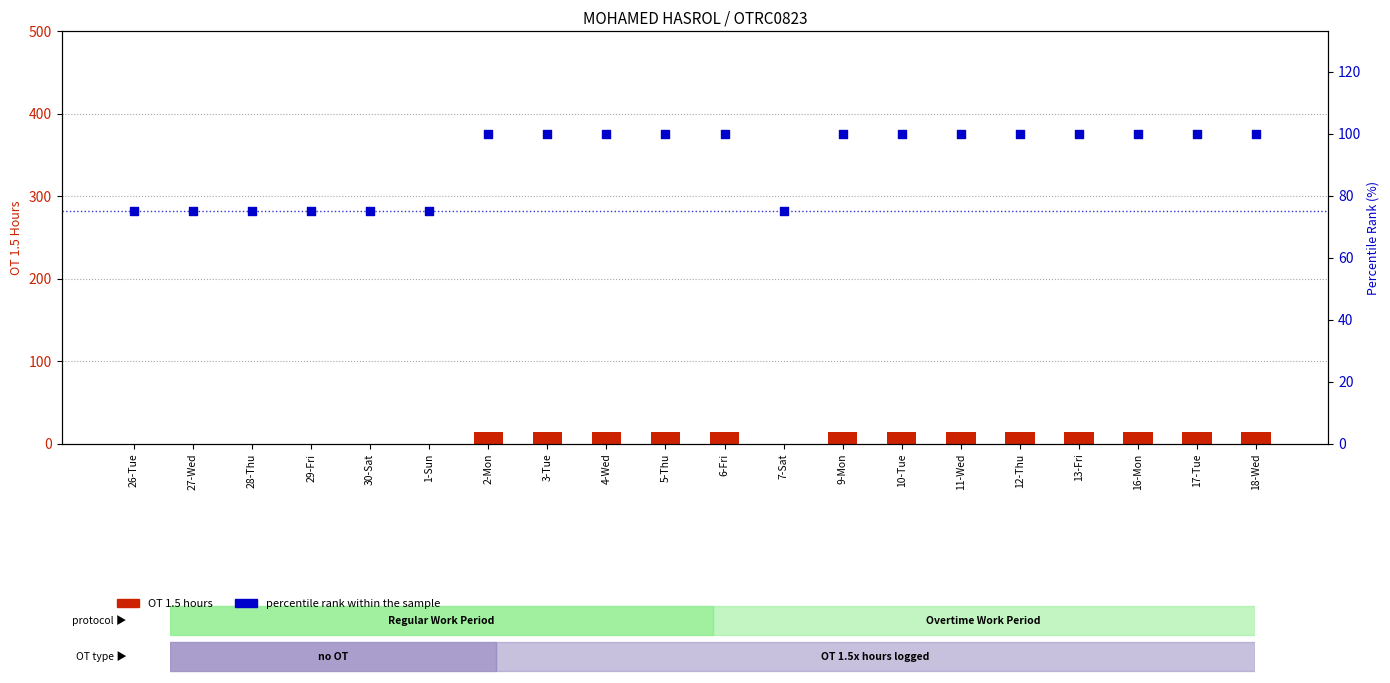

Which series reaches the maximum Y coordinate?

percentile rank within the sample